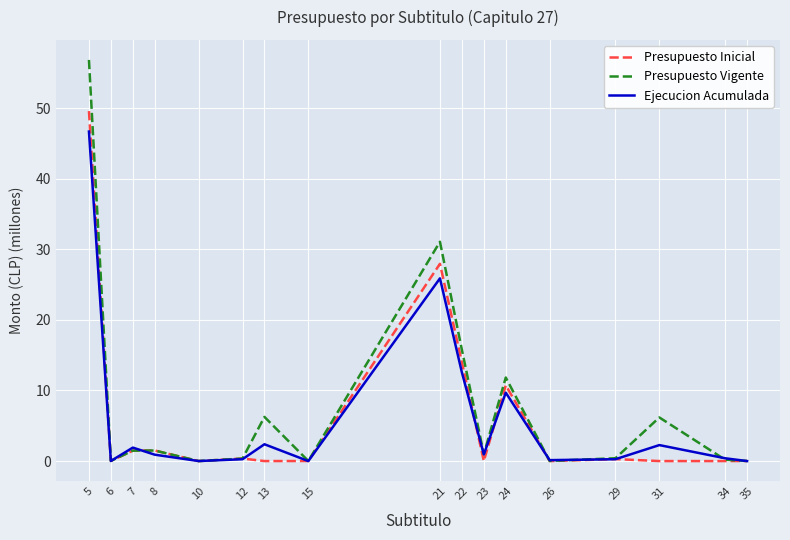

Which label corresponds to the largest value in the chart?

5